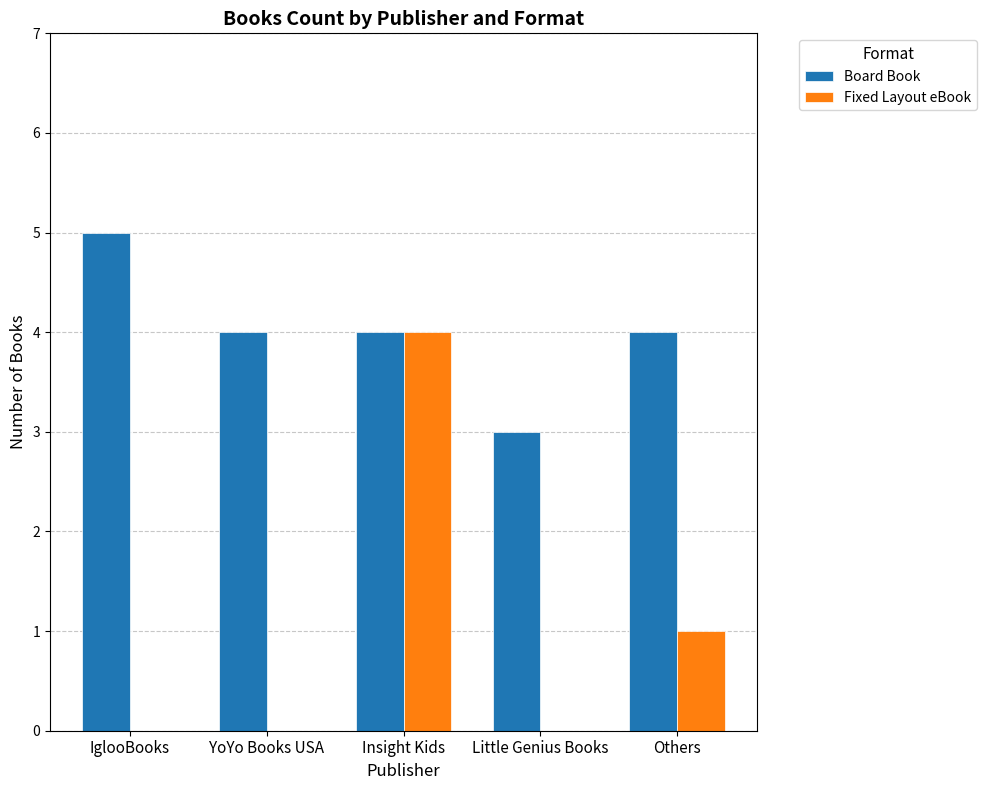

Reading left to right, extract all data points from this chart.

Board Book: IglooBooks=5	YoYo Books USA=4	Insight Kids=4	Little Genius Books=3	Others=4
Fixed Layout eBook: IglooBooks=0	YoYo Books USA=0	Insight Kids=4	Little Genius Books=0	Others=1